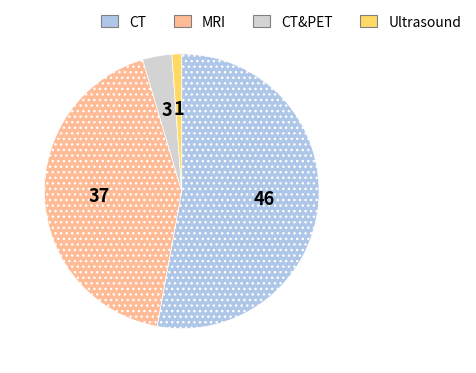

Is there a majority slice in this chart?

Yes